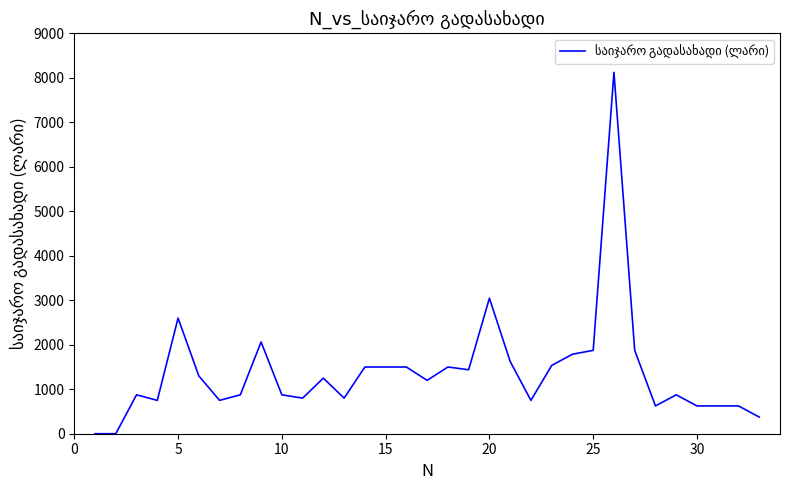

What is the maximum value shown in the chart?

8125.0